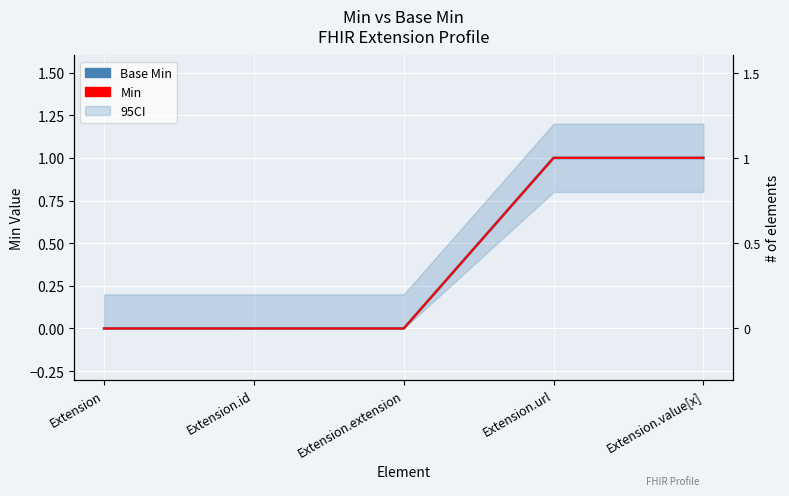

True or false: Min and Base Min cross at least once.

False